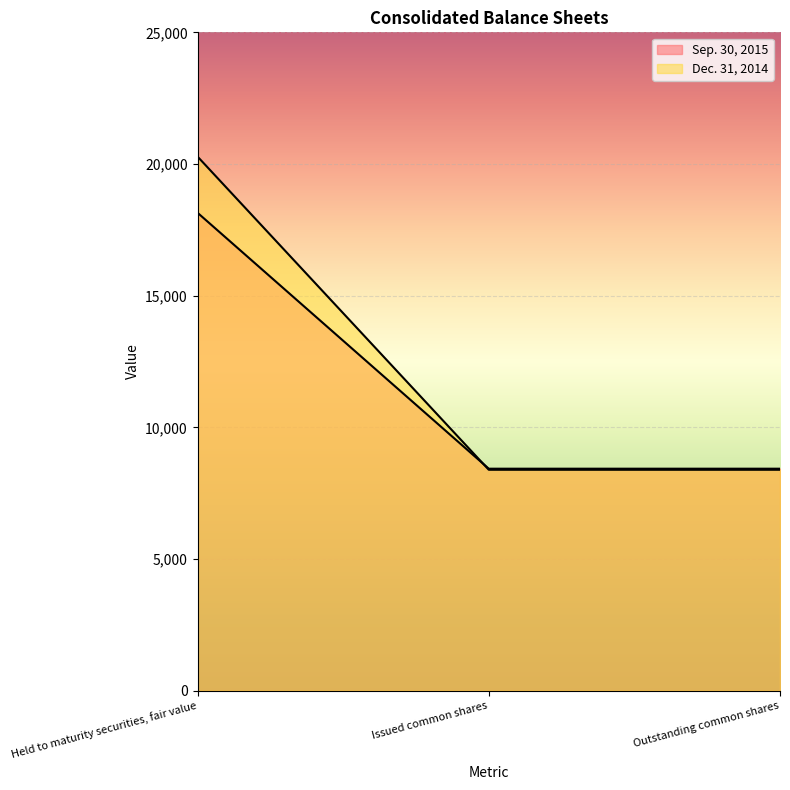

What is the sum of the Dec. 31, 2014 values at Issued common shares and Held to maturity securities, fair value?

28669